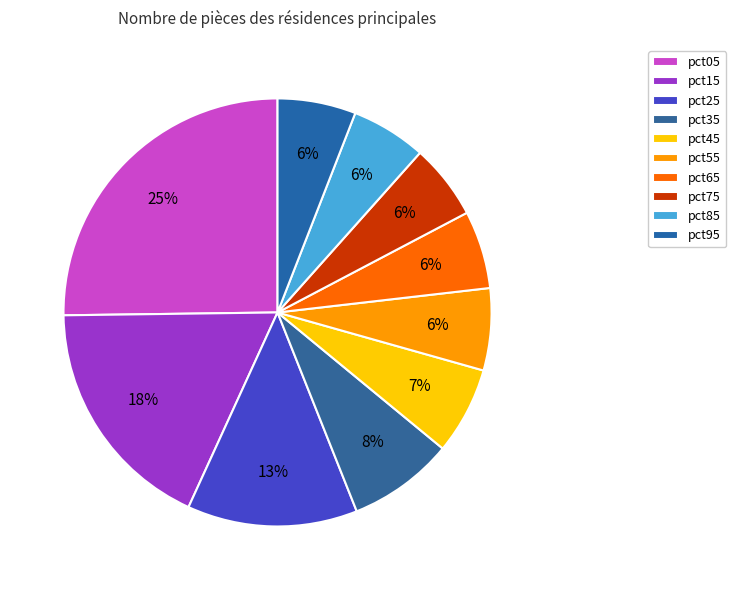

What percentage is the pct75 slice, to the nearest percent?

6%